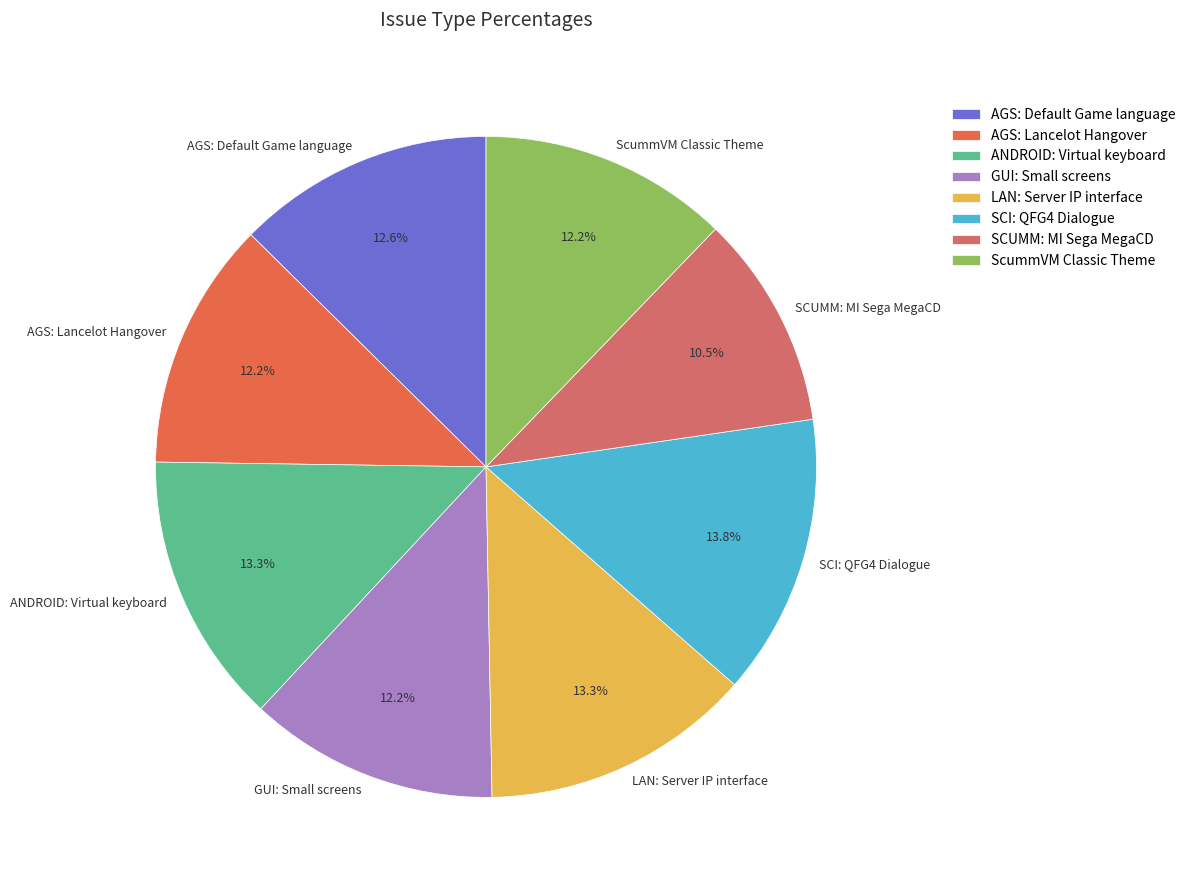

Does any single category account for the majority?

No